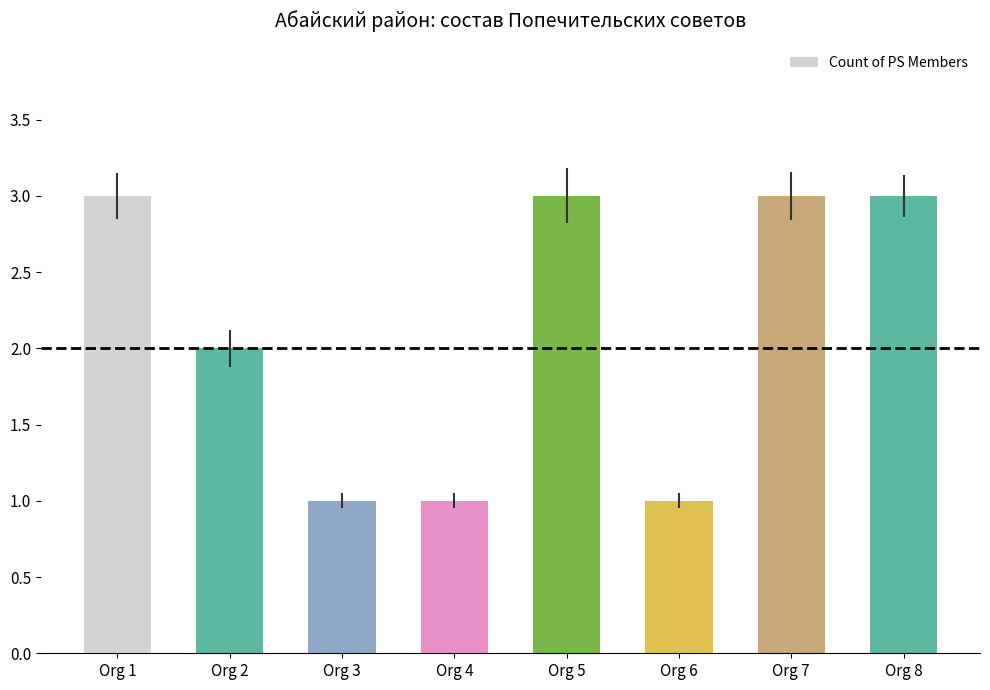

What is the change in value from Org 3 to Org 5?

+2